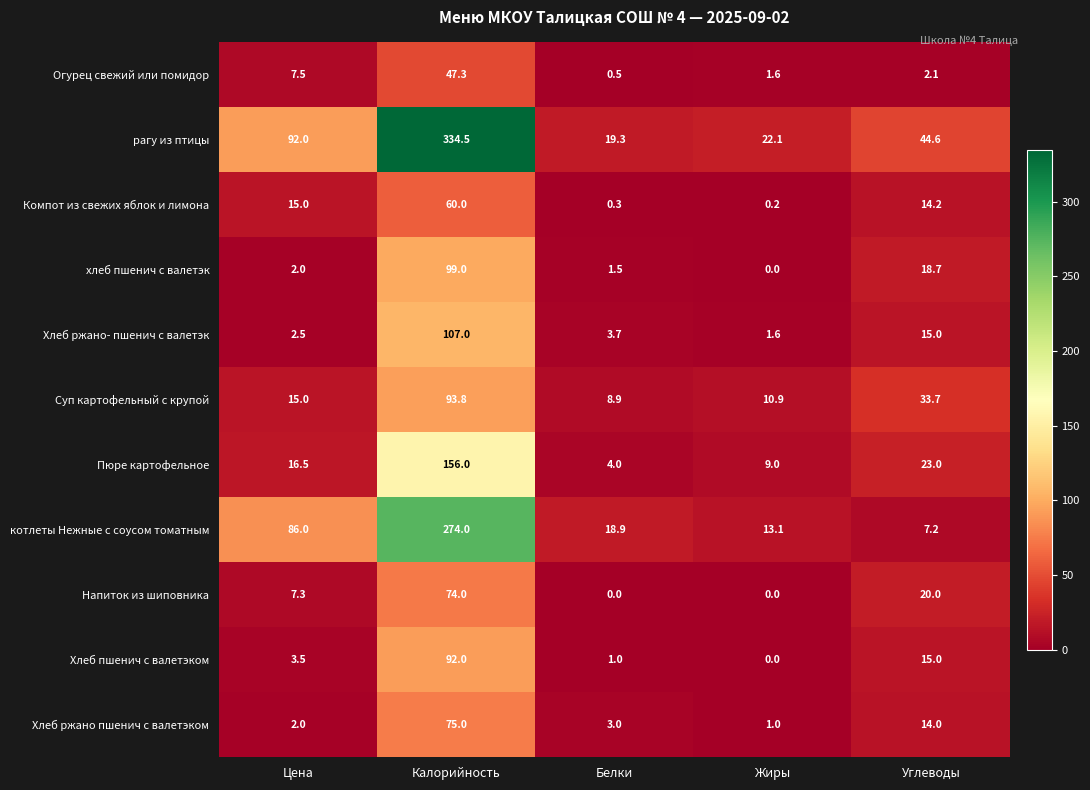

How many categories are shown in the chart?

5